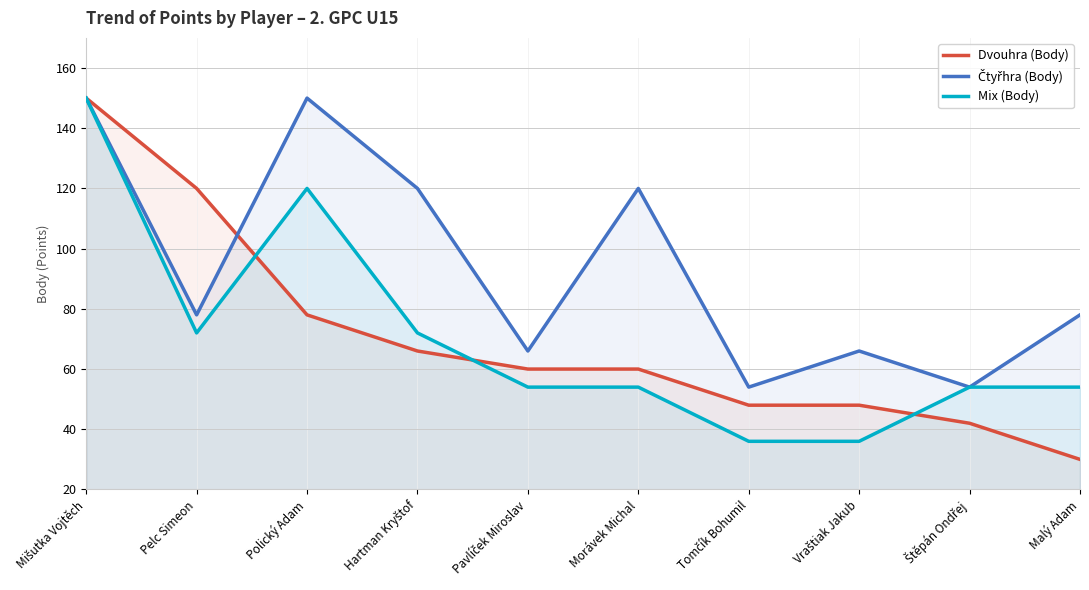

What is the sum of the Čtyřhra (Body) values at Mišutka Vojtěch and Polický Adam?

300